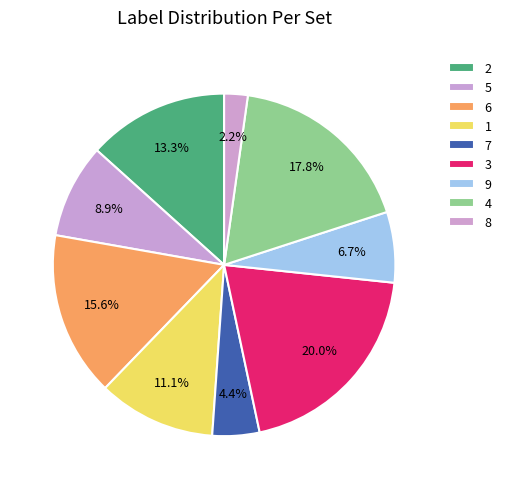

Is 2 the majority of the pie?

No